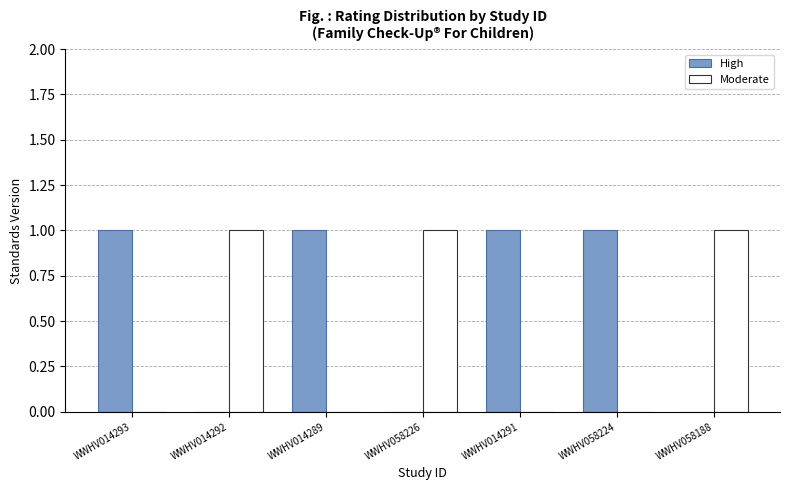

The High series shows 0 at WWHV014289. True or false?

False